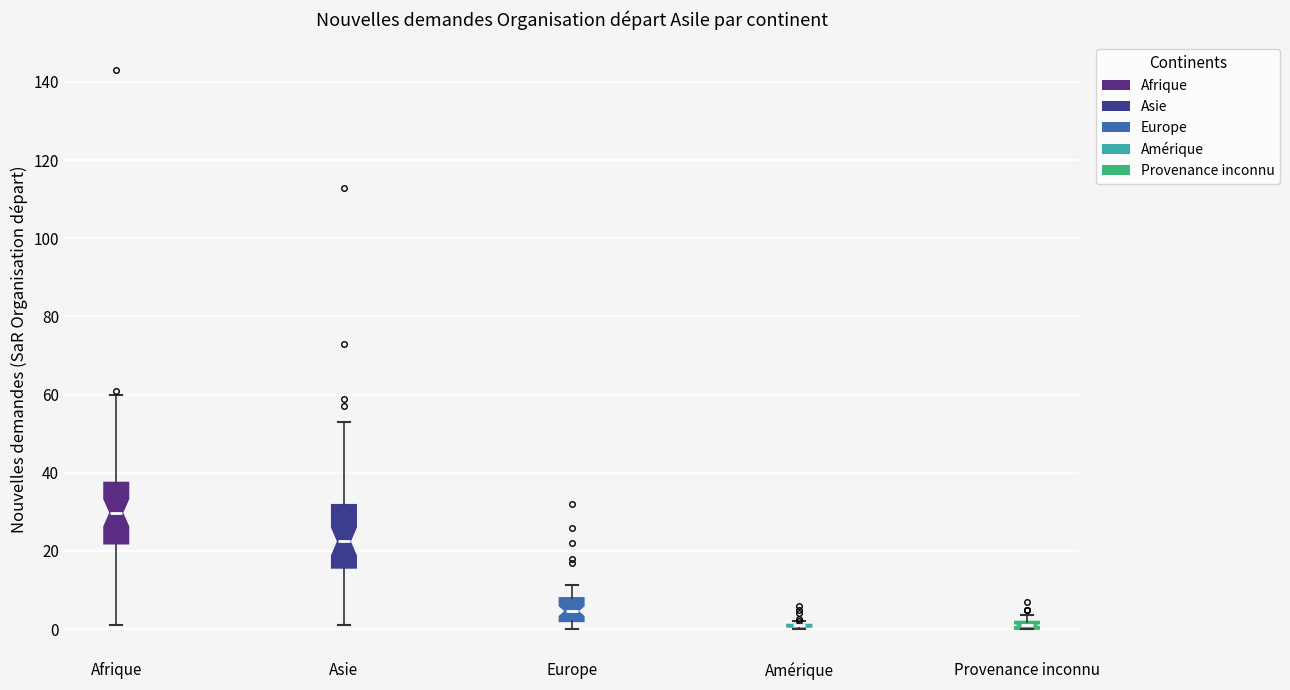

Where does the upper whisker of the box for Europe end on the y-axis? The values are not printed on the chart, so give them approximately, as read against the axis.

12